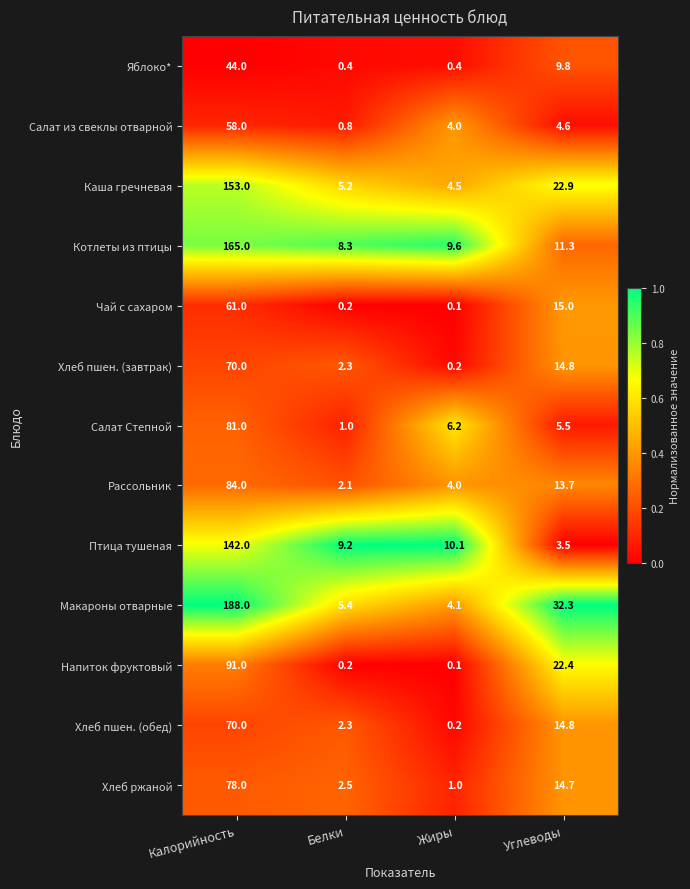

True or false: Рассольник has a value of 19.1 at Калорийность.

False